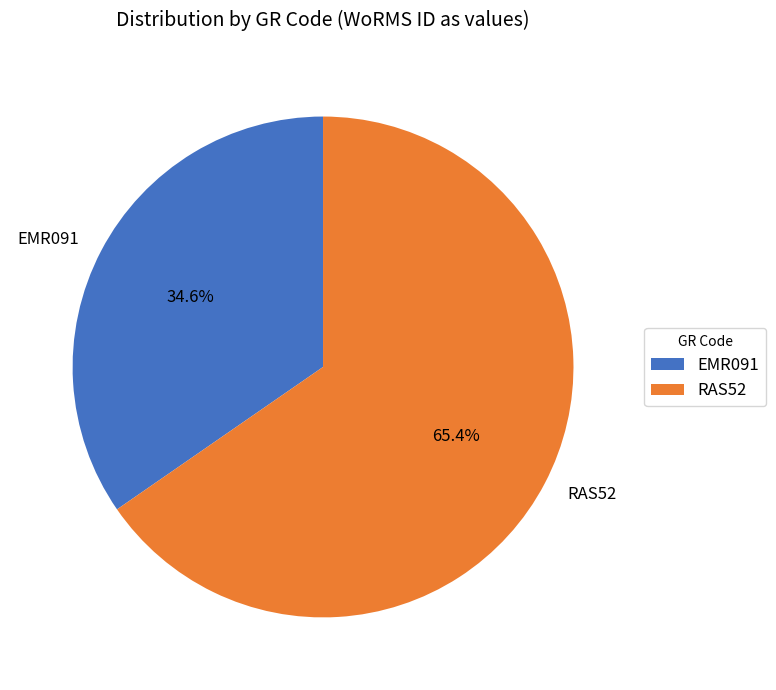

To the nearest percent, what is the difference between the RAS52 and EMR091 slice percentages?

31%